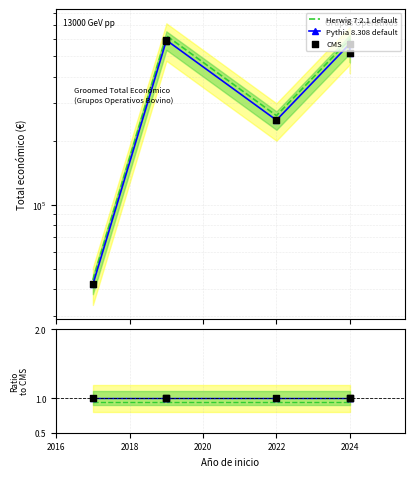

What are all the series names shown in the legend?

Herwig 7.2.1 default, Pythia 8.308 default, CMS